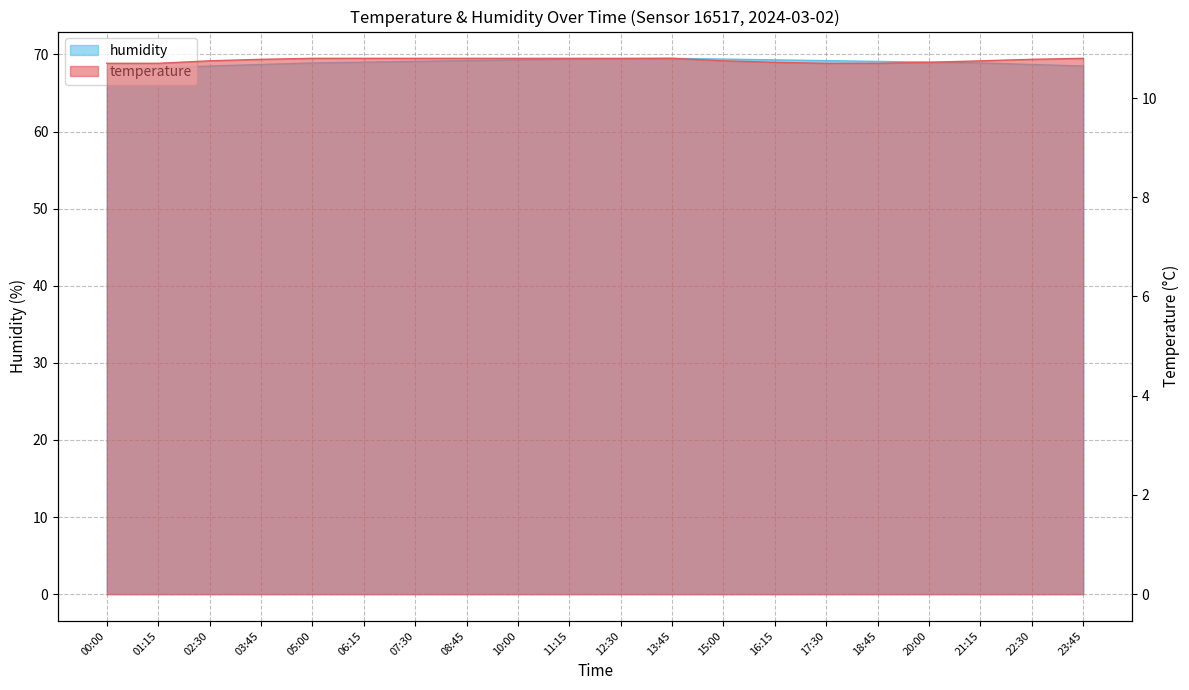

Reading left to right, extract all data points from this chart.

temperature: 10.7	10.7	10.8	10.8	10.8	10.8	10.8	10.8	10.8	10.8	10.8	10.8	10.8	10.7	10.7	10.7	10.7	10.8	10.8	10.8
humidity: 68.0	68.2	68.5	68.7	68.9	69.0	69.1	69.2	69.3	69.4	69.5	69.5	69.4	69.3	69.2	69.1	69.0	68.9	68.7	68.5